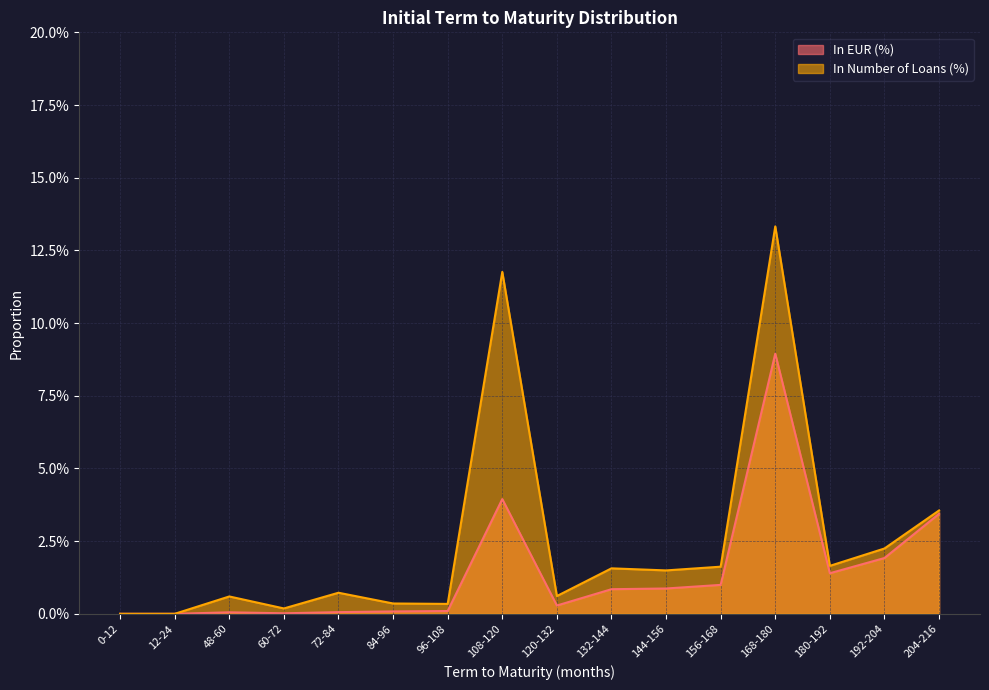

What are all the series names shown in the legend?

In EUR (%), In Number of Loans (%)